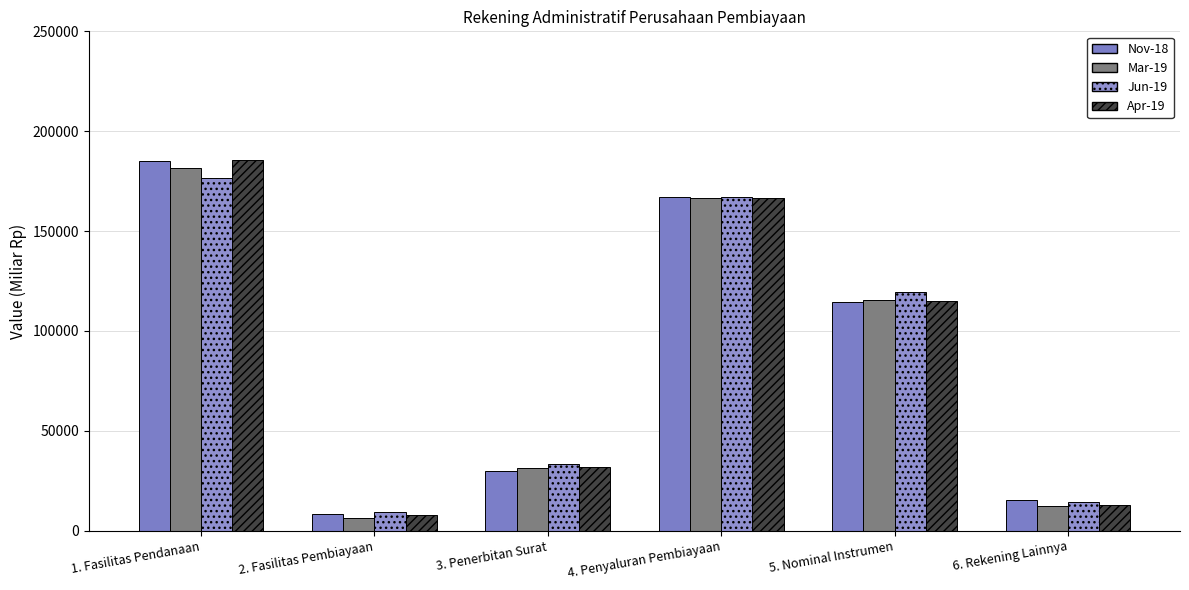

True or false: Mar-19 has a value of 115720.3 at 5. Nominal Instrumen.

True